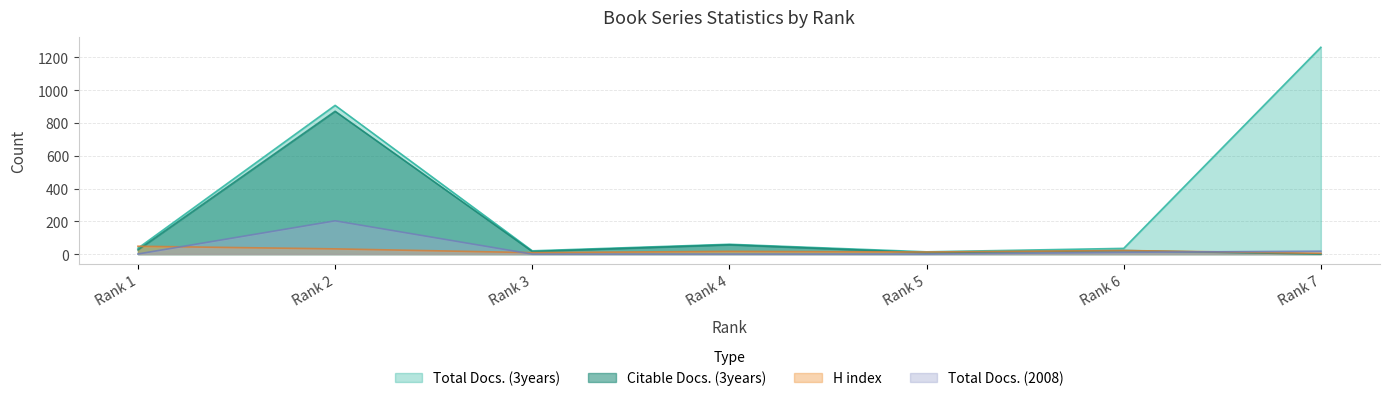

How many lines are shown in the chart?

4